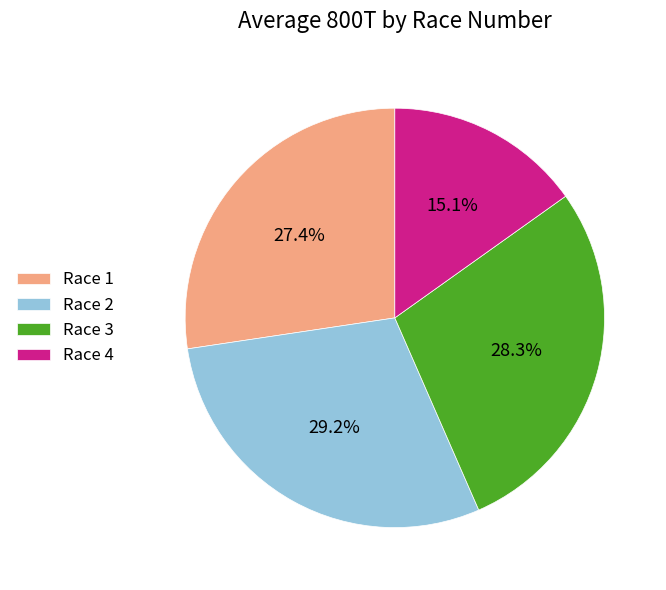

What is the smallest slice in the pie chart?

Race 4